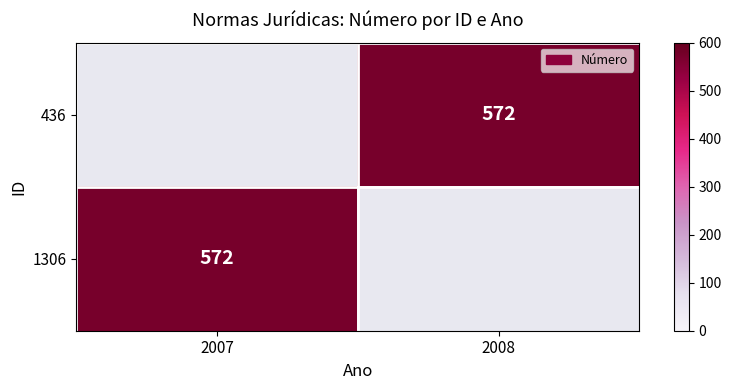

What is the greatest value displayed?

572.0